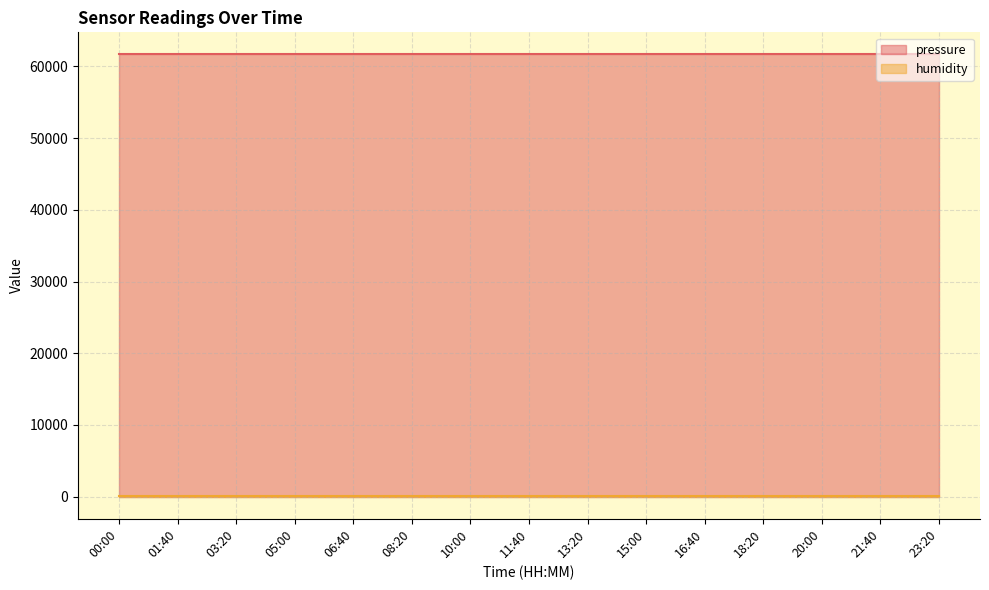

What position from the left is 01:40?

2